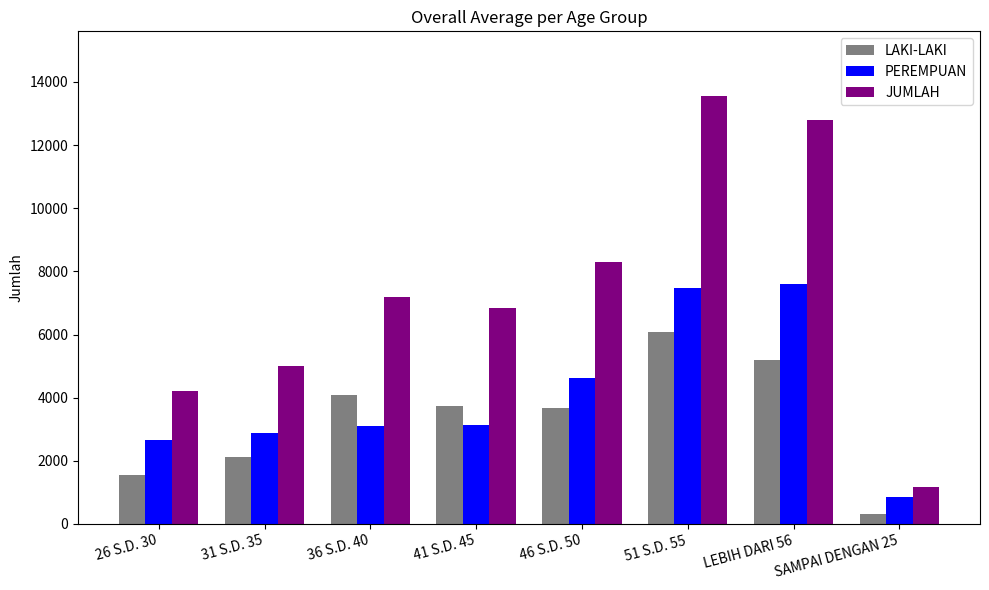

How many data points in JUMLAH are less than 7195?

4